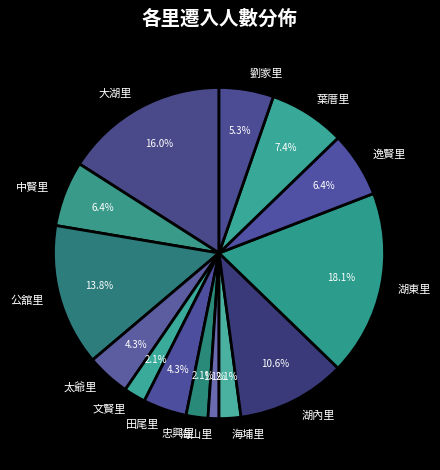

Is there any slice that represents more than half of the pie?

No